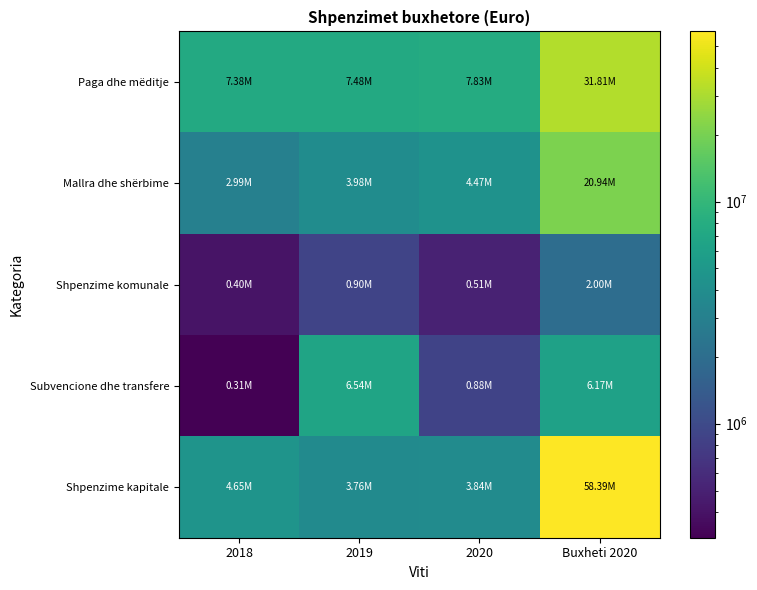

Reading left to right, extract all data points from this chart.

Paga dhe mëditje: 2018=7382711.0	2019=7479810.4	2020=7825816.0	Buxheti 2020=31805951.3
Mallra dhe shërbime: 2018=2986914.4	2019=3978036.4	2020=4465277.8	Buxheti 2020=20938832.1
Shpenzime komunale: 2018=404320.8	2019=899882.2	2020=505521.5	Buxheti 2020=2000000.0
Subvencione dhe transfere: 2018=306698.4	2019=6540237.9	2020=880392.6	Buxheti 2020=6170900.0
Shpenzime kapitale: 2018=4652271.3	2019=3755430.5	2020=3835543.3	Buxheti 2020=58393418.1